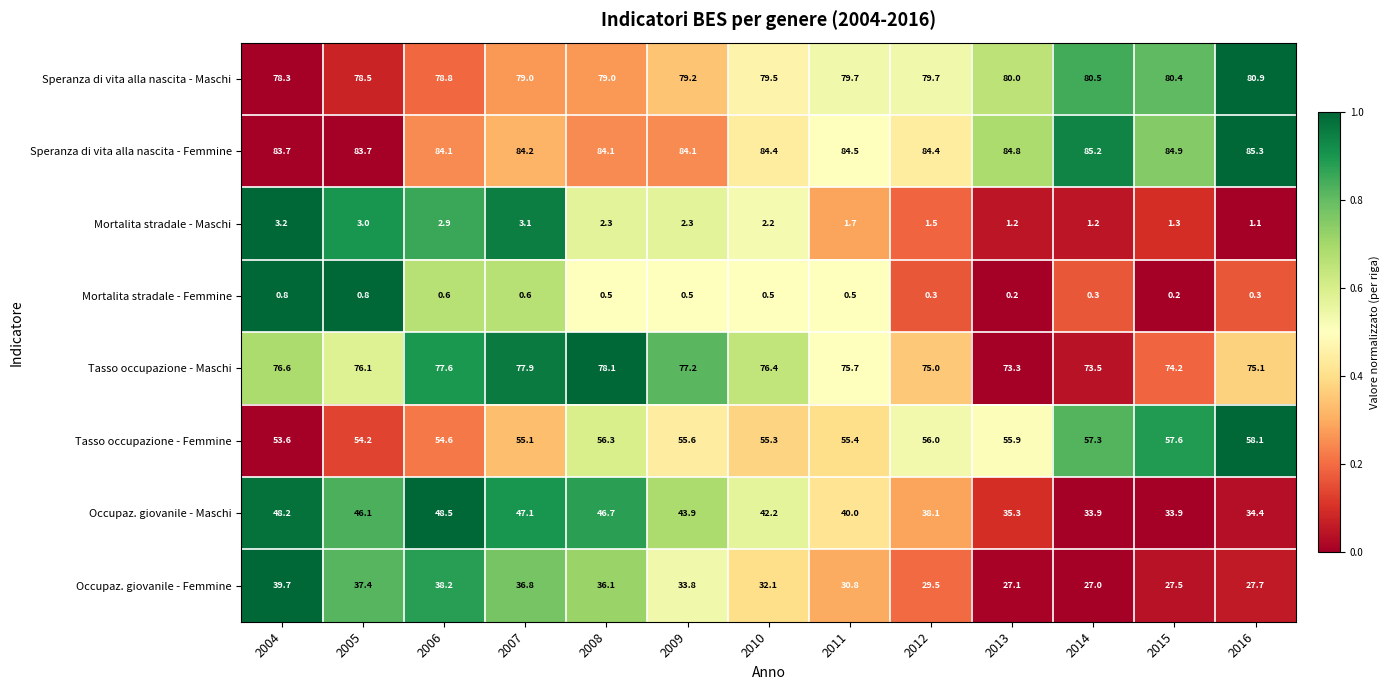

How many distinct data groups are displayed?

8